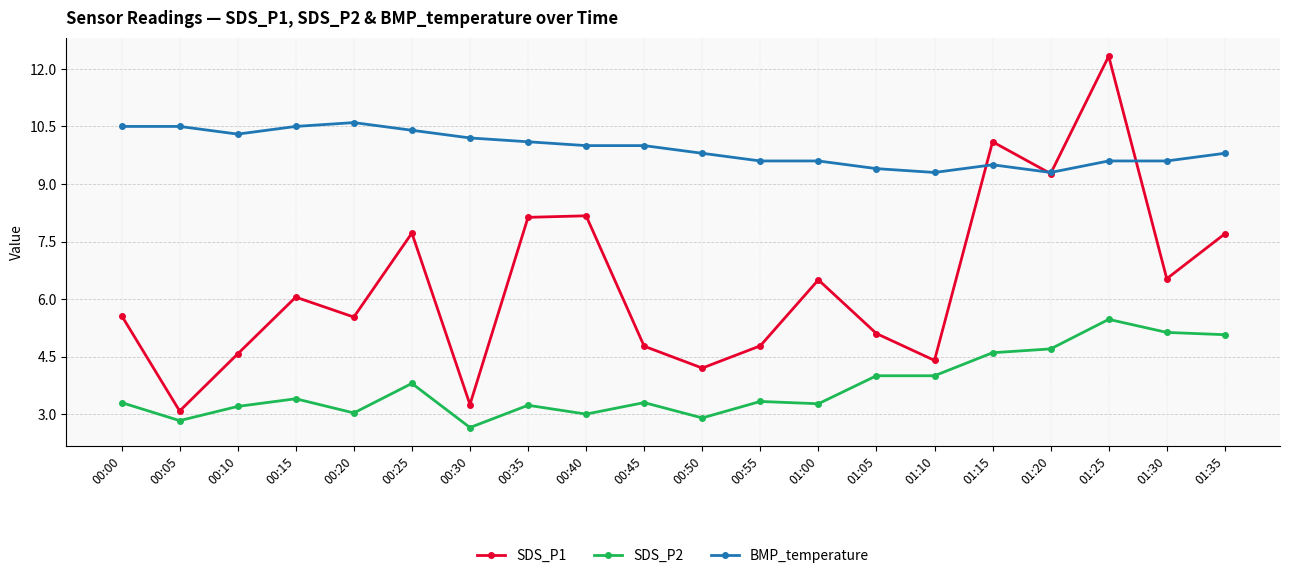

Rank the series at 00:10 from lowest to highest value.

SDS_P2, SDS_P1, BMP_temperature